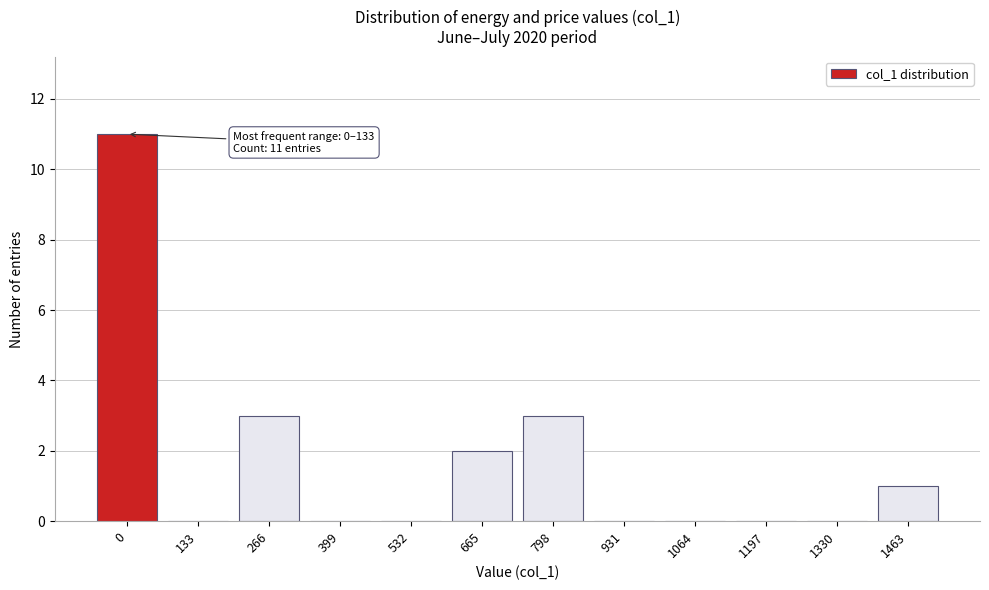

Reading right to left, list all the values displayed in this chart.

1463=1	1330=0	1197=0	1064=0	931=0	798=3	665=2	532=0	399=0	266=3	133=0	0=11